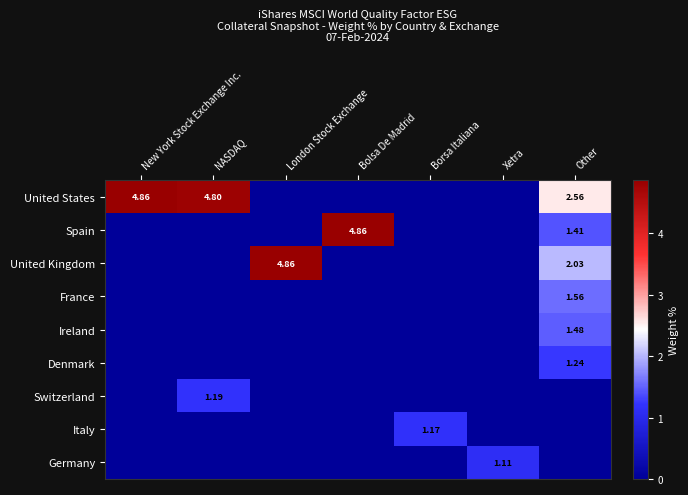

Is the value of Ireland at Xetra greater than the value of Spain at New York Stock Exchange Inc.?

No